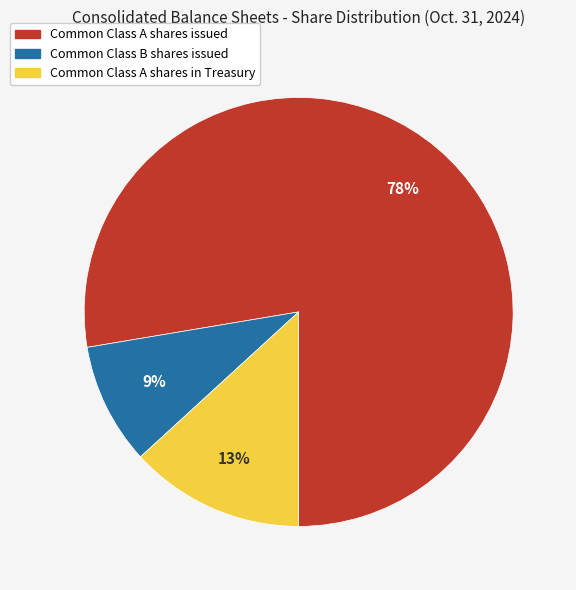

Between Common Class A shares issued and Common Class B shares issued, which is larger?

Common Class A shares issued